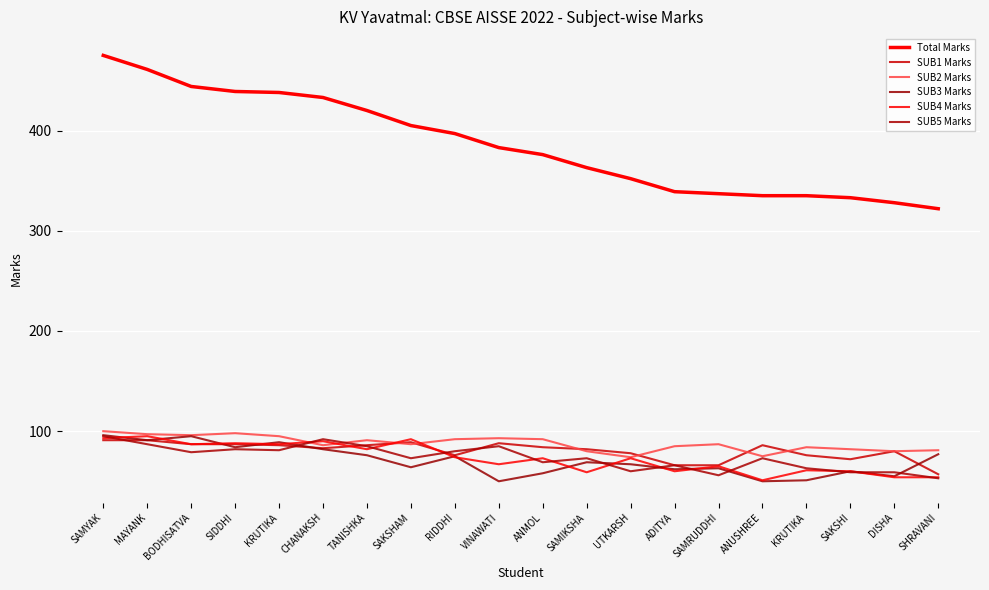

Does the chart have visible grid lines?

Yes